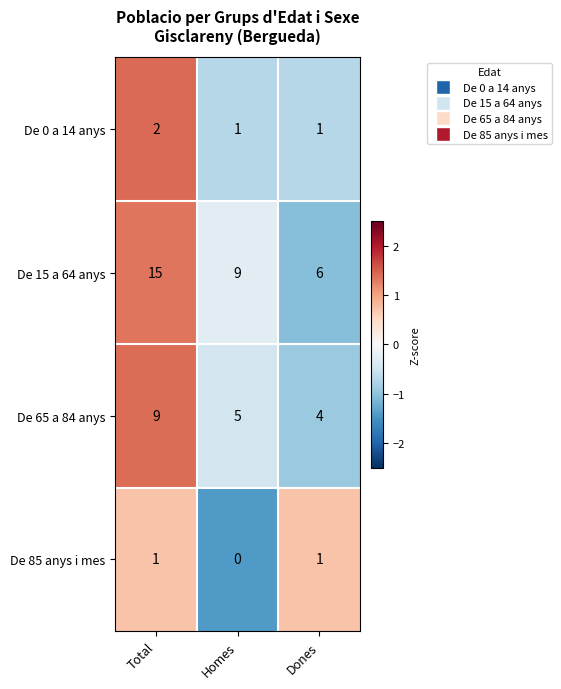

Between Homes and Dones, which series saw the biggest shift?

De 15 a 64 anys